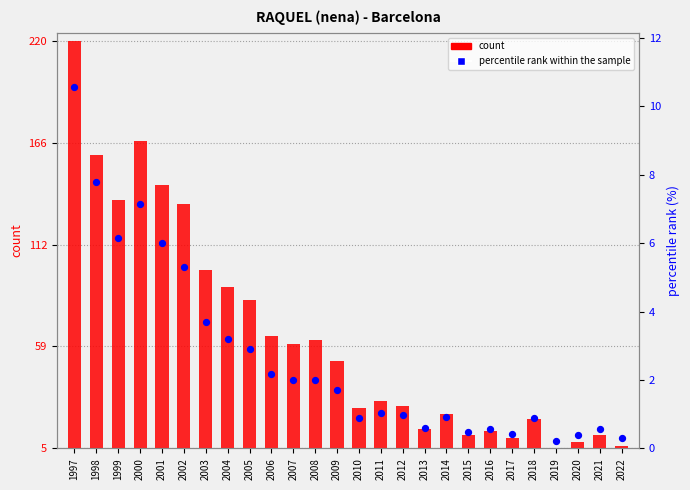

At how many categories does at least one series exceed 85?

8